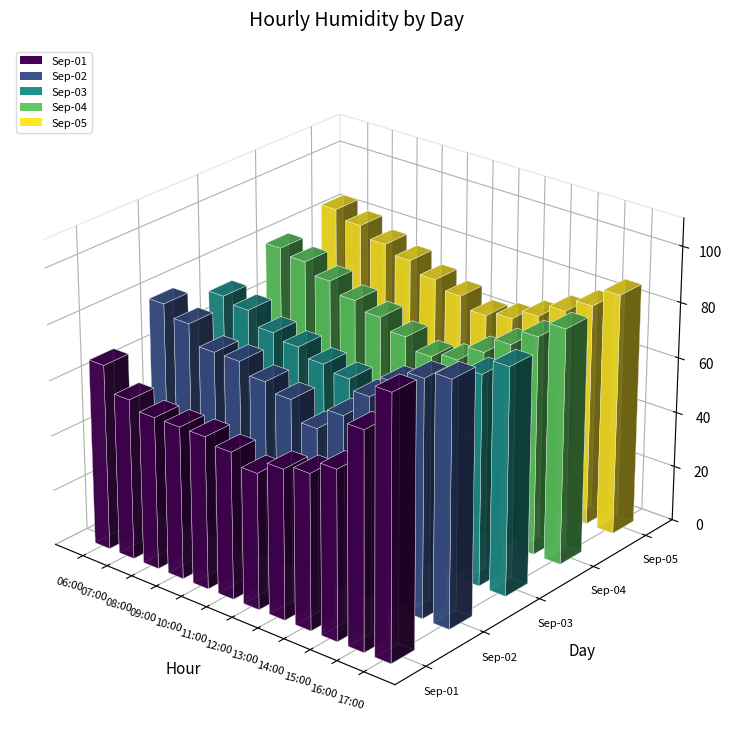

Reading left to right, list all the values displayed in this chart.

Sep-01: 06:00=67	07:00=58	08:00=55	09:00=55	10:00=55	11:00=53	12:00=49	13:00=54	14:00=56	15:00=61	16:00=78	17:00=94
Sep-02: 06:00=79	07:00=75	08:00=68	09:00=68	10:00=64	11:00=61	12:00=54	13:00=62	14:00=72	15:00=80	16:00=85	17:00=88
Sep-03: 06:00=72	07:00=70	08:00=65	09:00=63	10:00=60	11:00=58	12:00=55	13:00=57	14:00=63	15:00=70	16:00=76	17:00=82
Sep-04: 06:00=80	07:00=78	08:00=74	09:00=70	10:00=67	11:00=63	12:00=59	13:00=61	14:00=67	15:00=73	16:00=79	17:00=85
Sep-05: 06:00=85	07:00=82	08:00=78	09:00=75	10:00=71	11:00=68	12:00=64	13:00=66	14:00=70	15:00=75	16:00=80	17:00=87